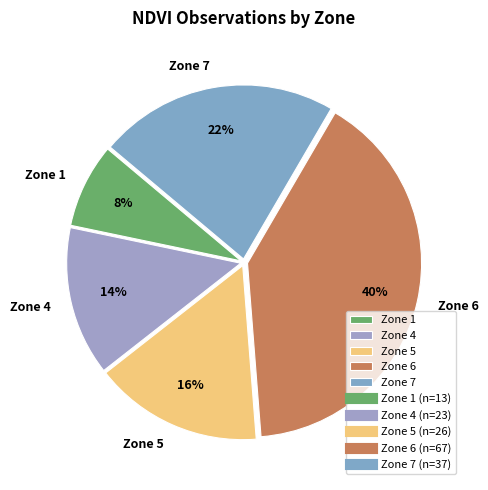

Which has a higher value, Zone 5 or Zone 7?

Zone 7